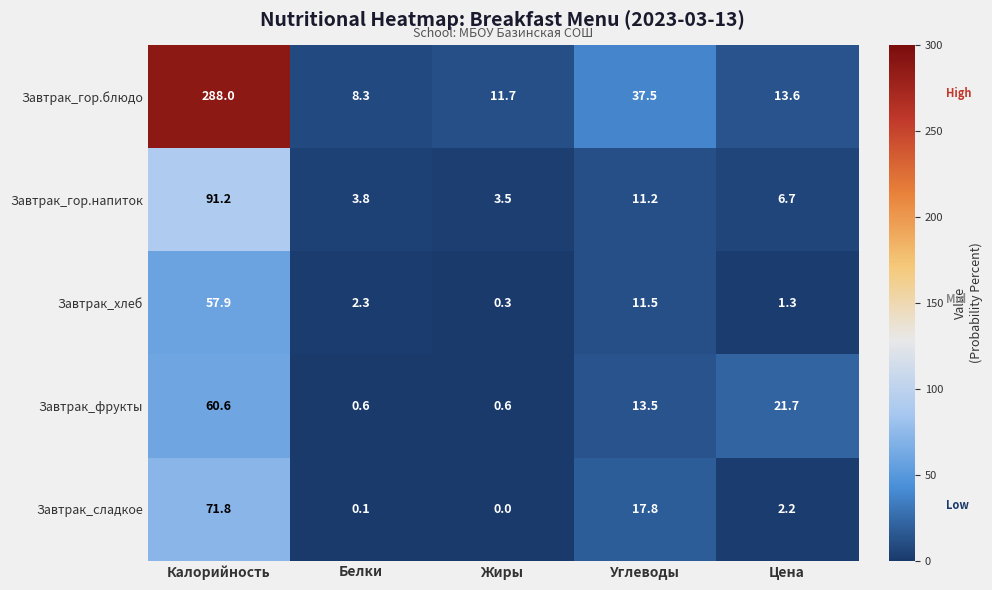

At which category is the sum across all series the highest?

Калорийность